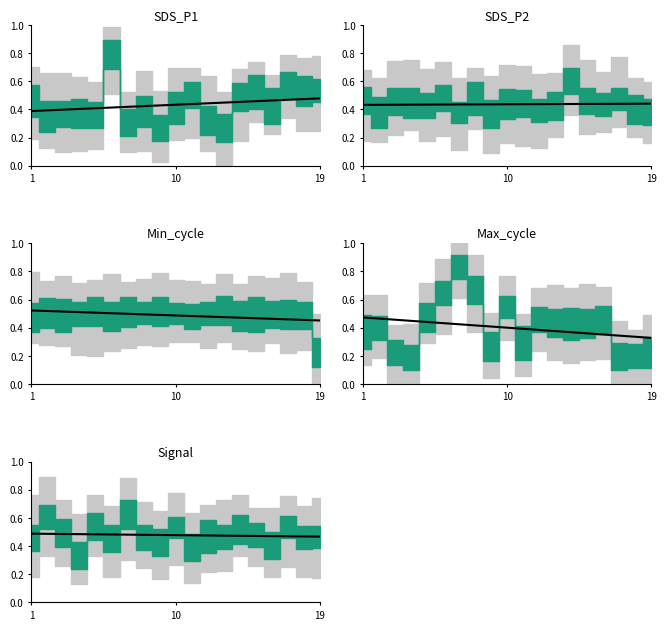

Does the chart have visible grid lines?

No